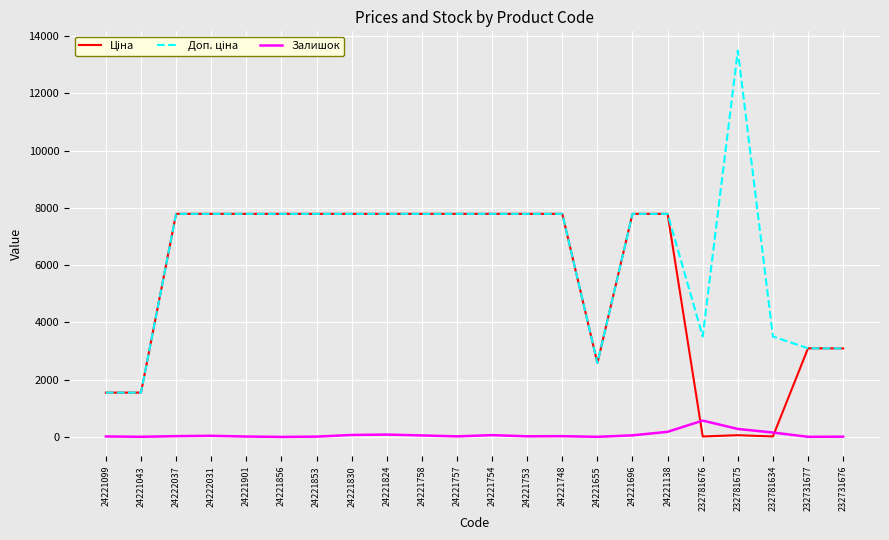

Which label corresponds to the largest value in the chart?

232781675